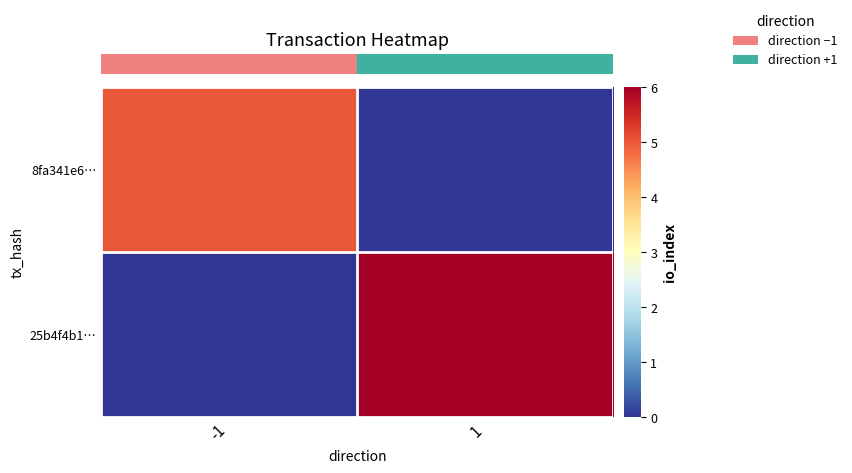

Which category has the highest value across all series?

1